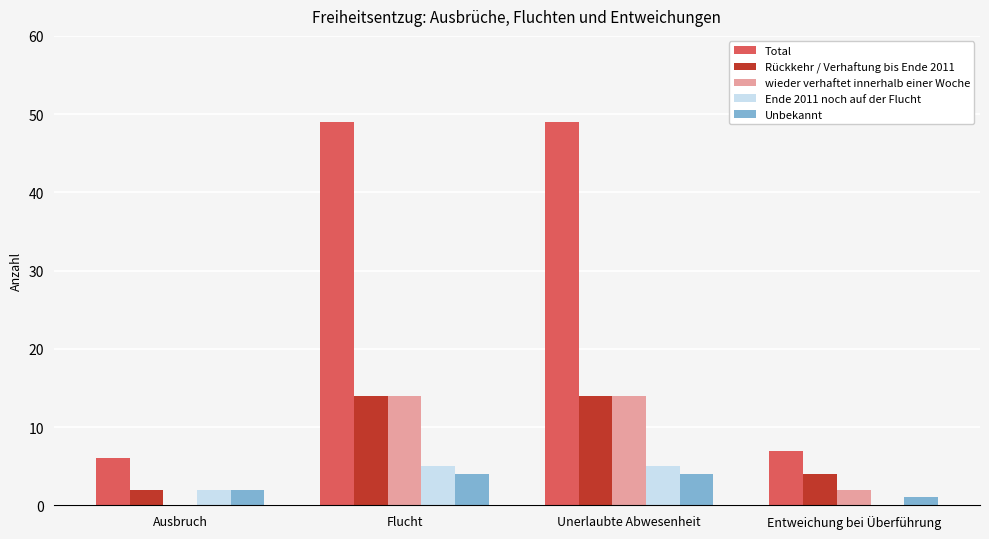

Reading right to left, what are all the values shown in this chart?

Total: 7	49	49	6
Rückkehr / Verhaftung bis Ende 2011: 4	14	14	2
wieder verhaftet innerhalb einer Woche: 2	14	14	0
Ende 2011 noch auf der Flucht: 0	5	5	2
Unbekannt: 1	4	4	2